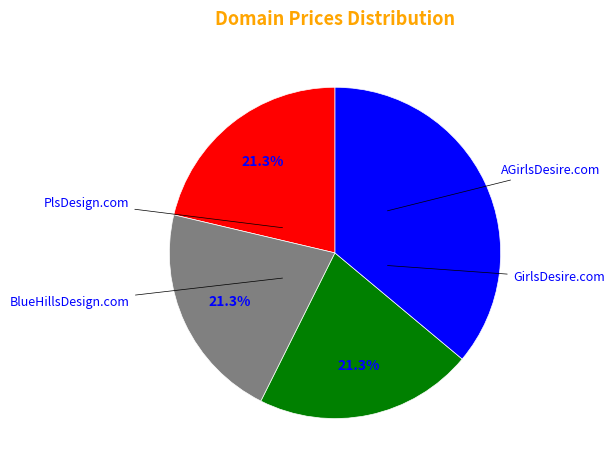

Is there any slice that represents more than half of the pie?

No